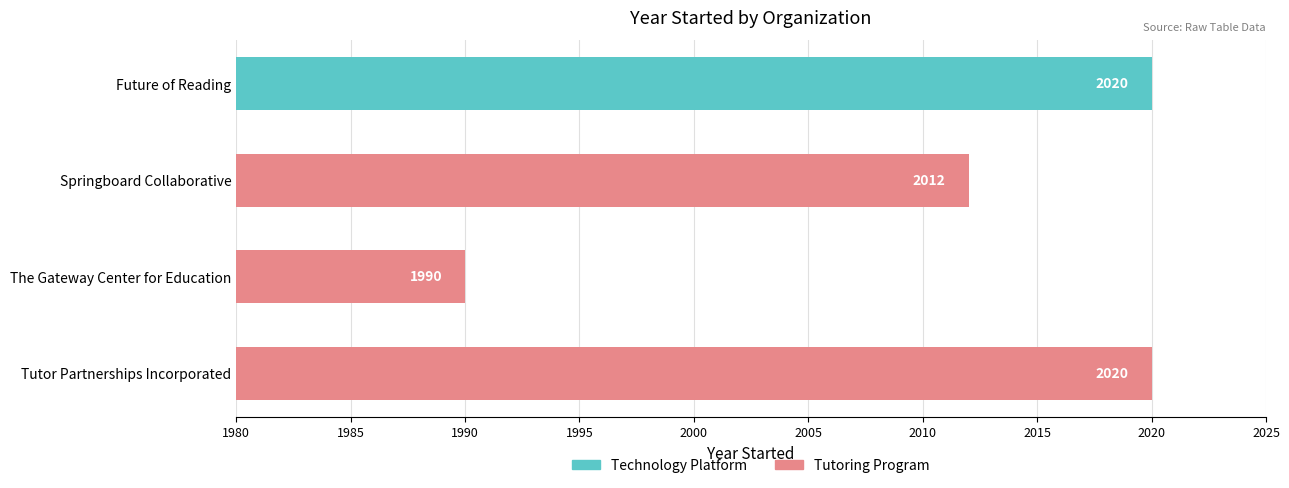

What is the value of the 2nd bar from the left?

1990